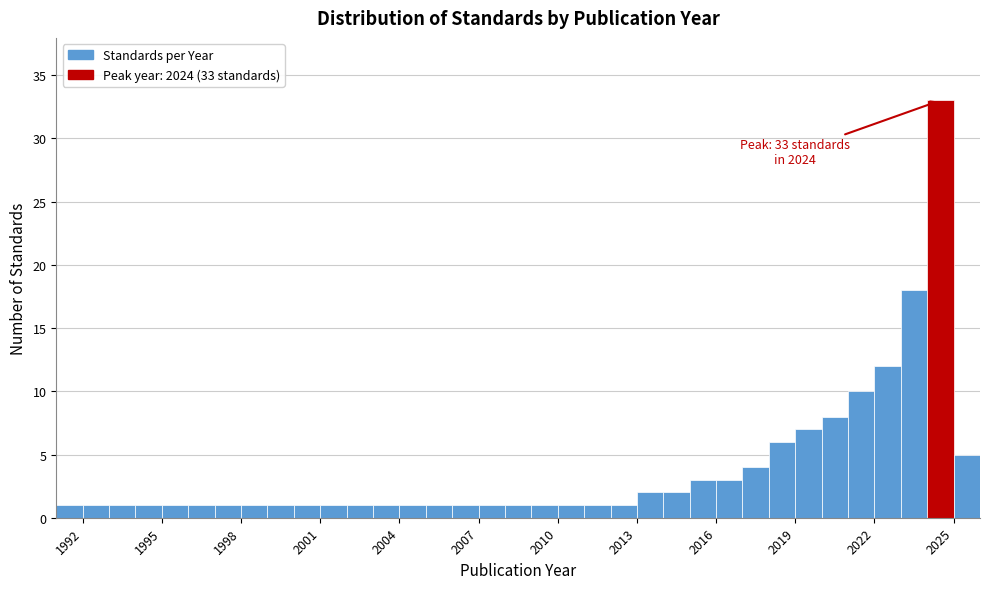

Read against the x-axis, roughly where is the centre of the tallest bar?

2024.5